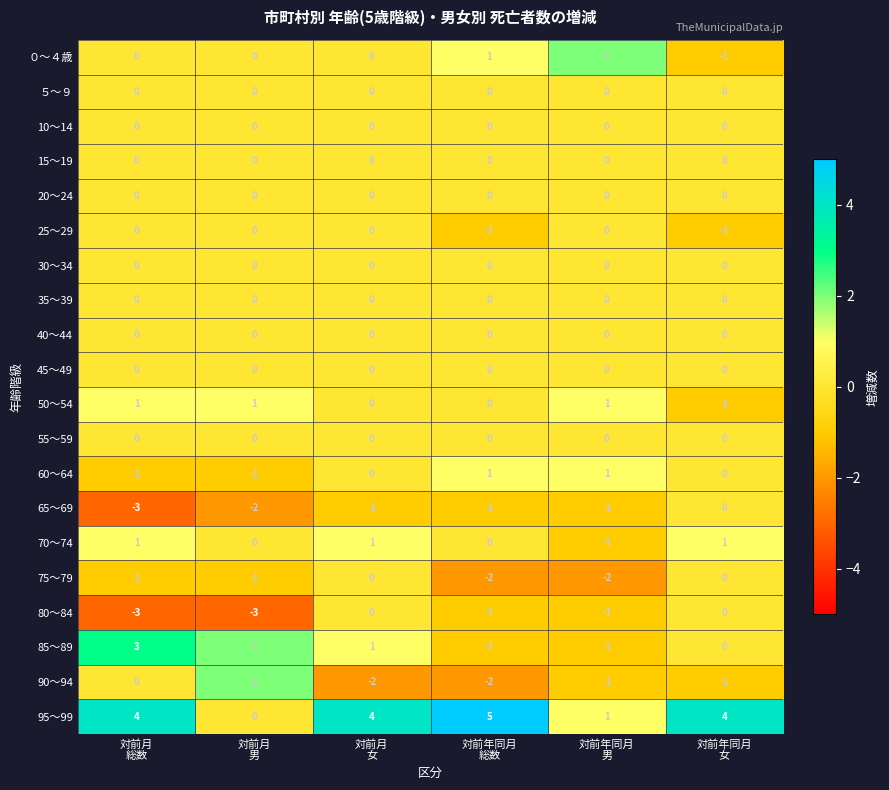

Which series has the largest total across all categories?

95～99